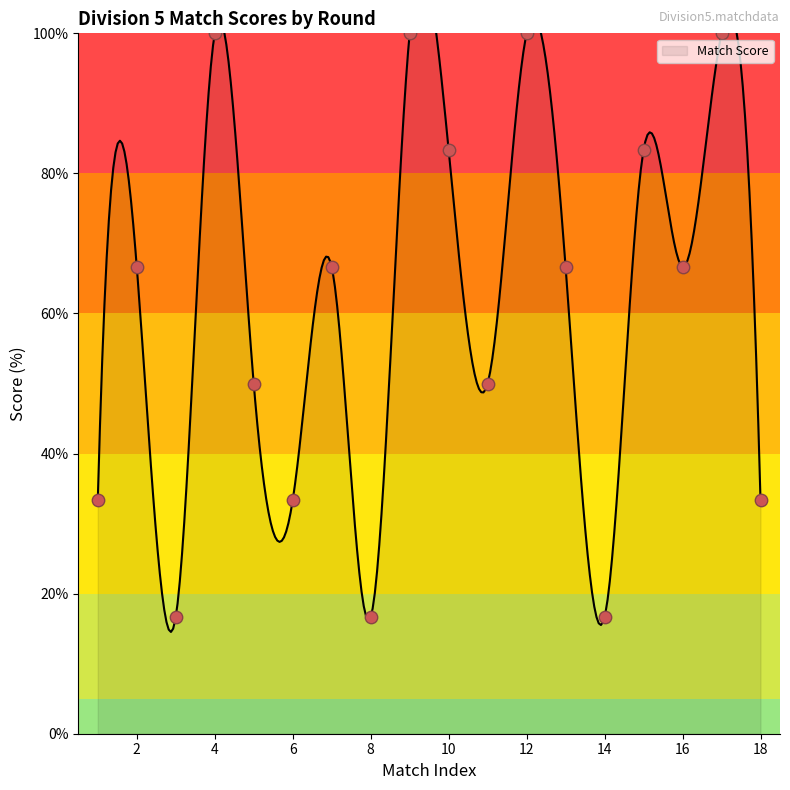

Which has a higher value, 3 or 3?

3